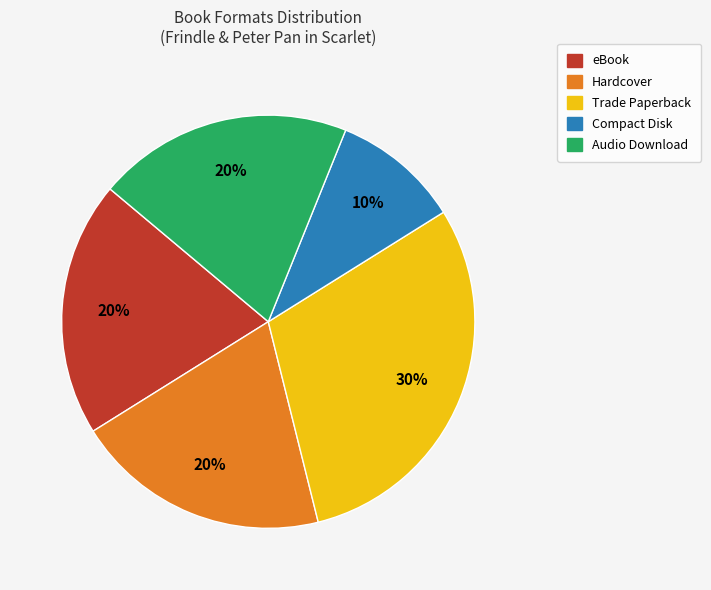

Does any single category account for the majority?

No